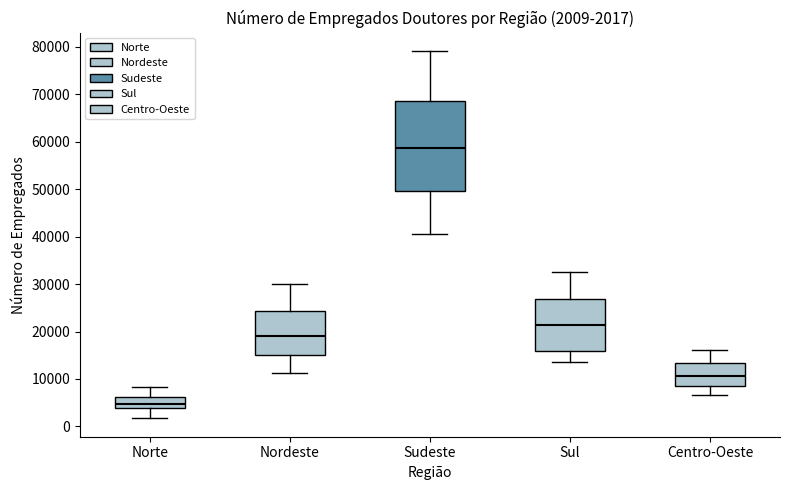

Which box has the highest median line?

Sudeste